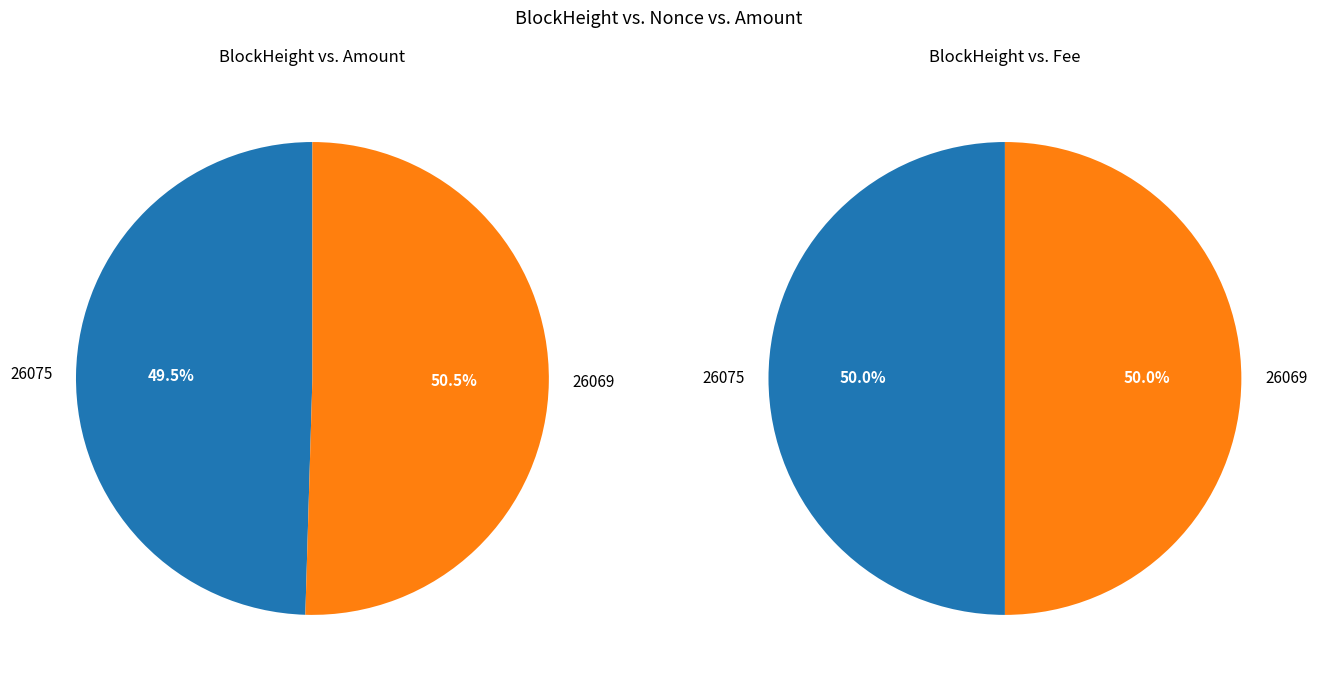

What is the smallest slice in the pie chart?

26075